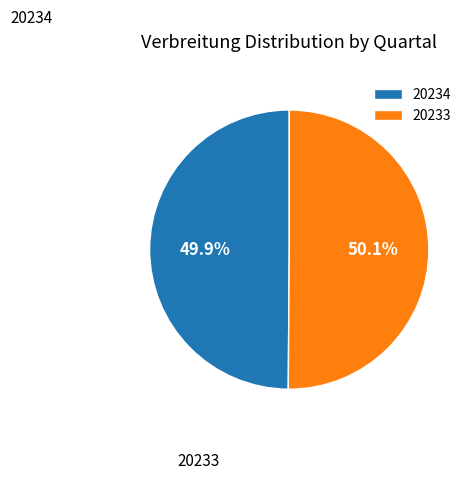

What percentage do 20234 and 20233 together represent?

100.0%